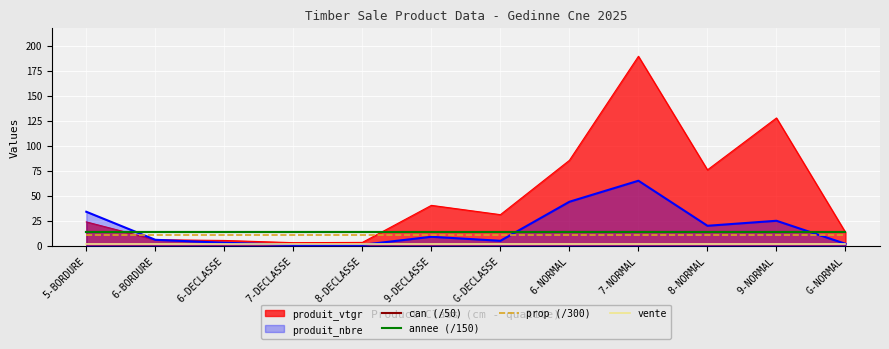

At which label is vente closest to 2?

5-BORDURE